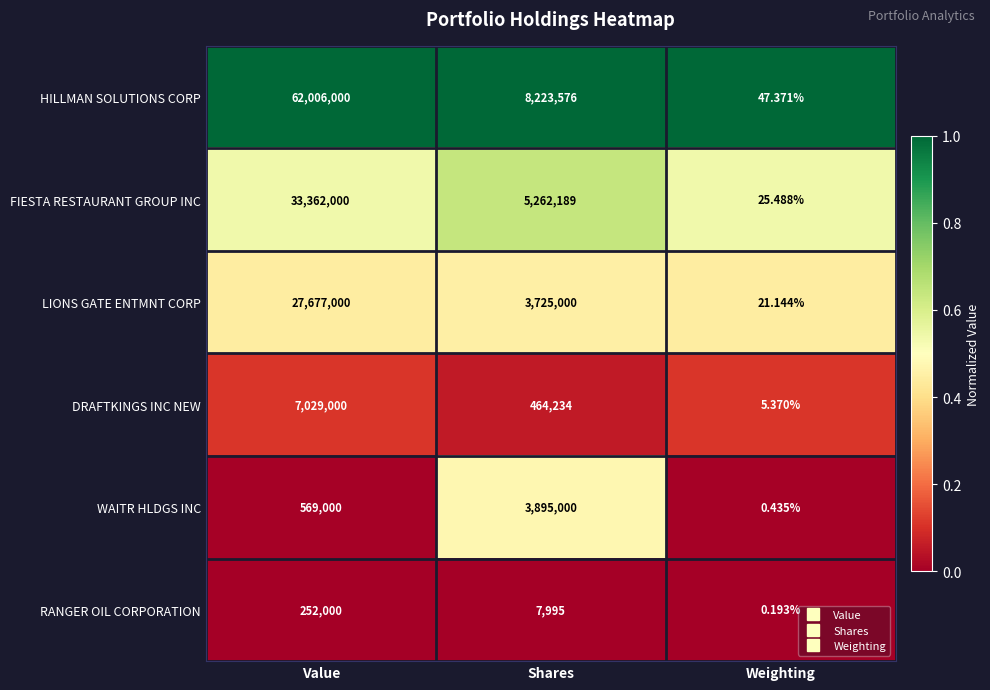

At which label does LIONS GATE ENTMNT CORP first exceed 3725000?

Value